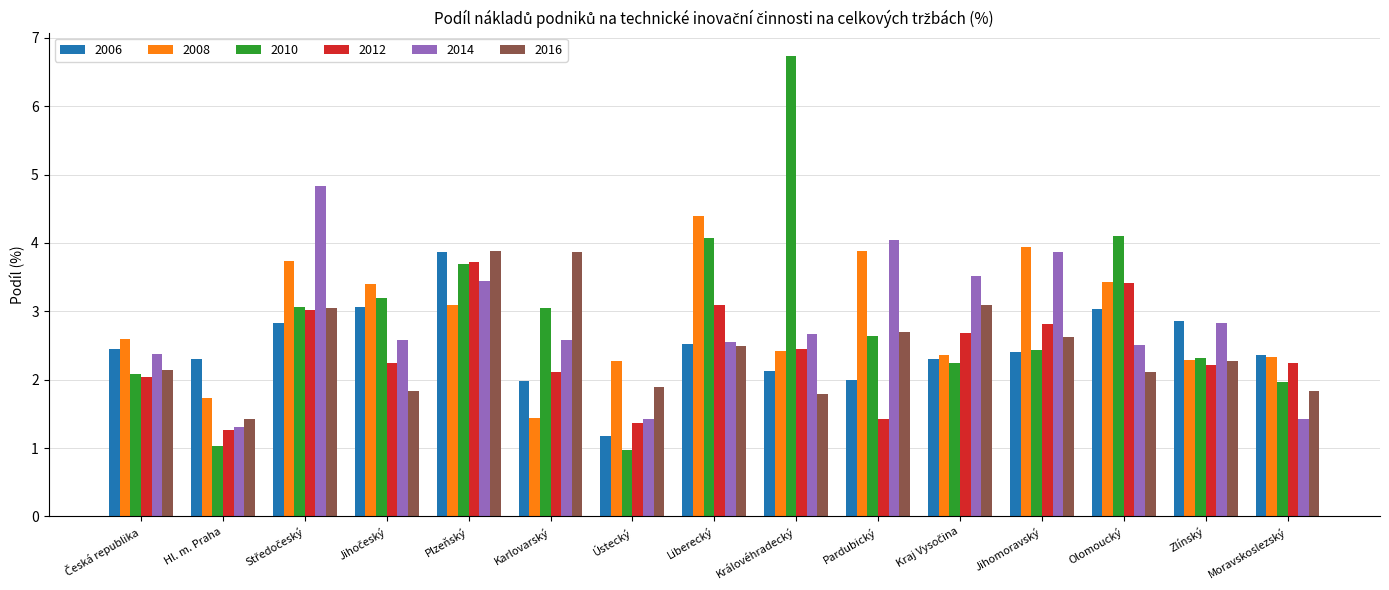

What is the difference between the second highest and second lowest values in the 2008 series?

2.2